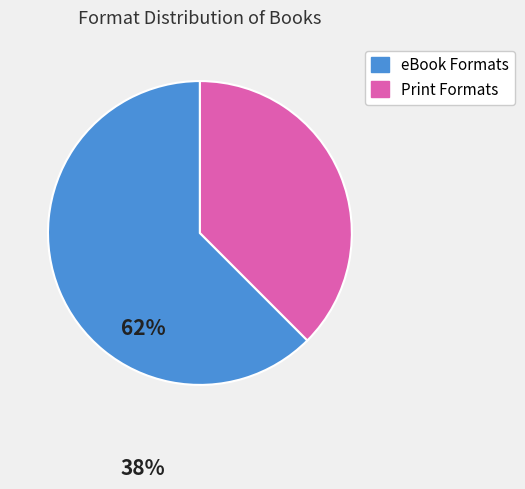

Does any single category account for the majority?

Yes